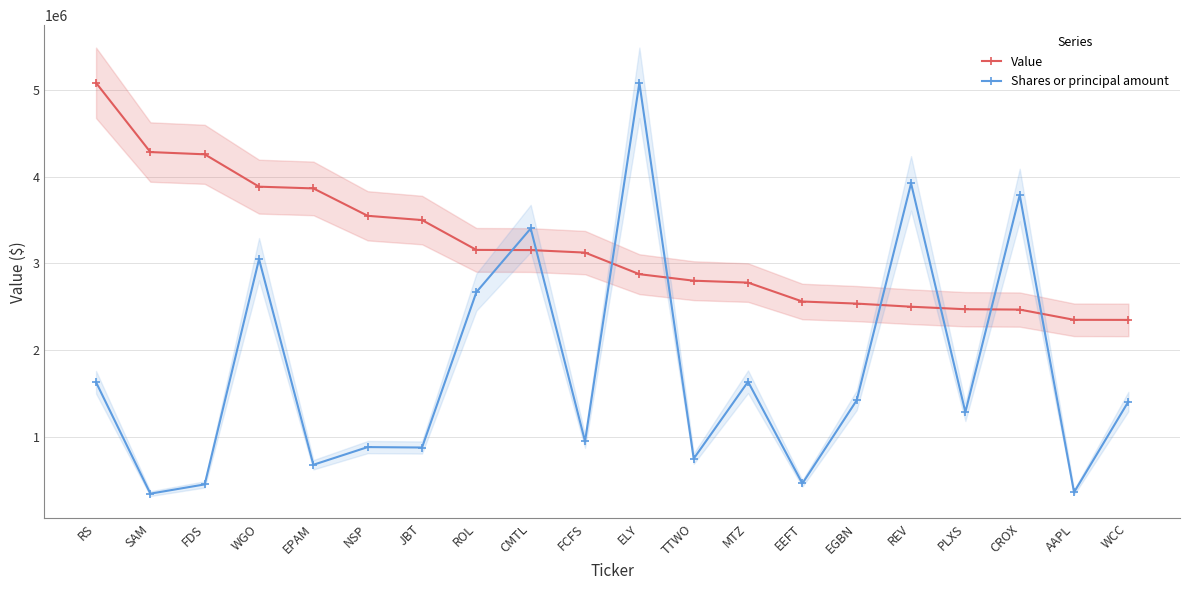

At which label does Value reach its peak?

RS